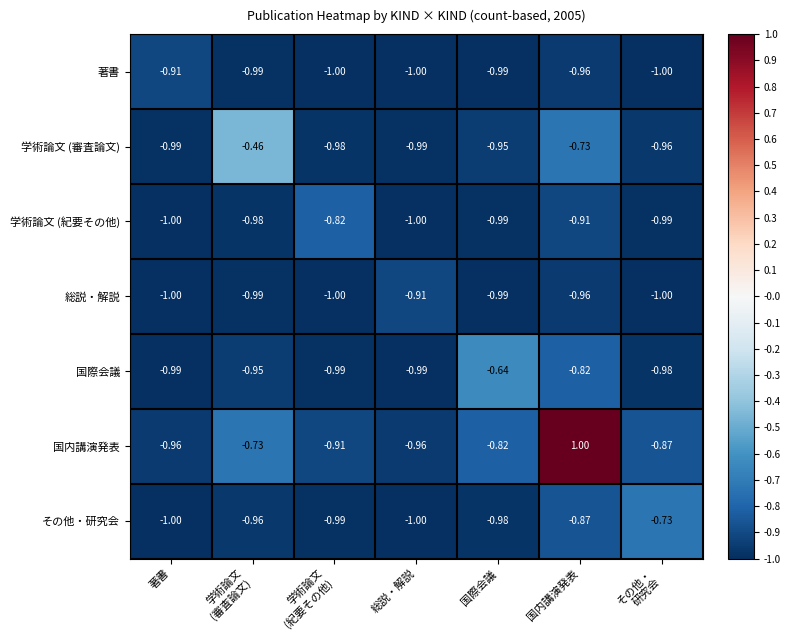

Which series has the largest total across all categories?

国内講演発表